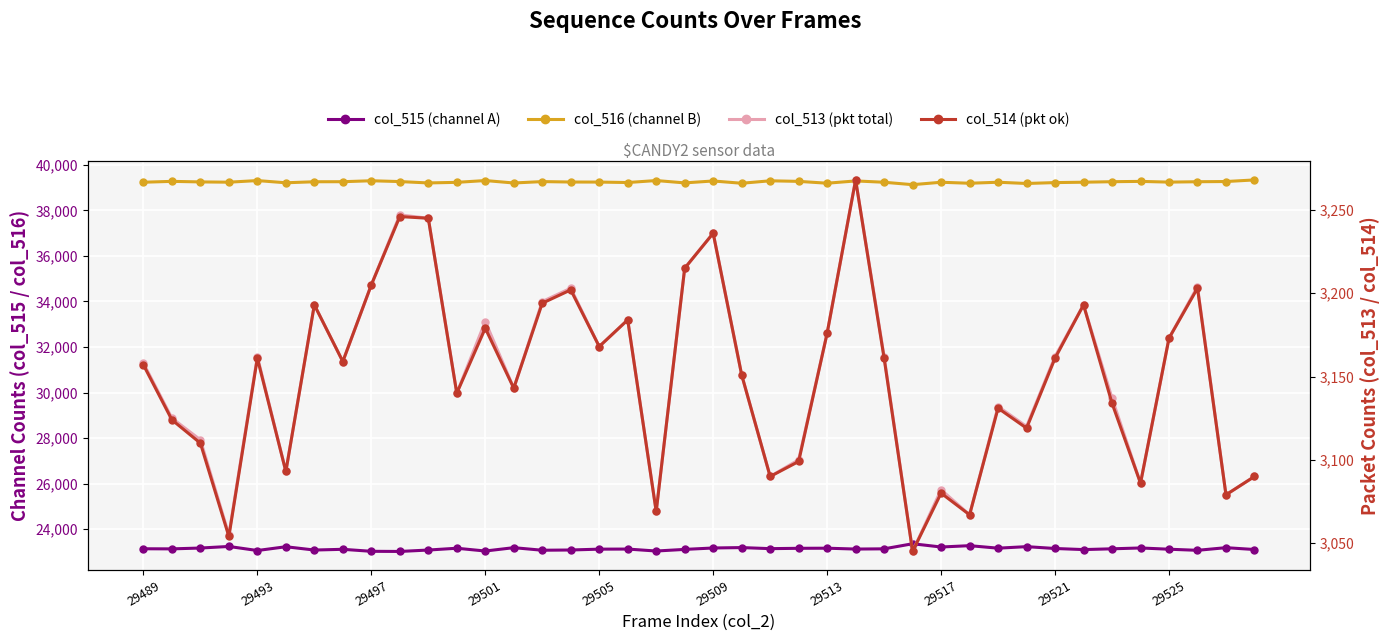

At how many categories does at least one series exceed 26674?

40